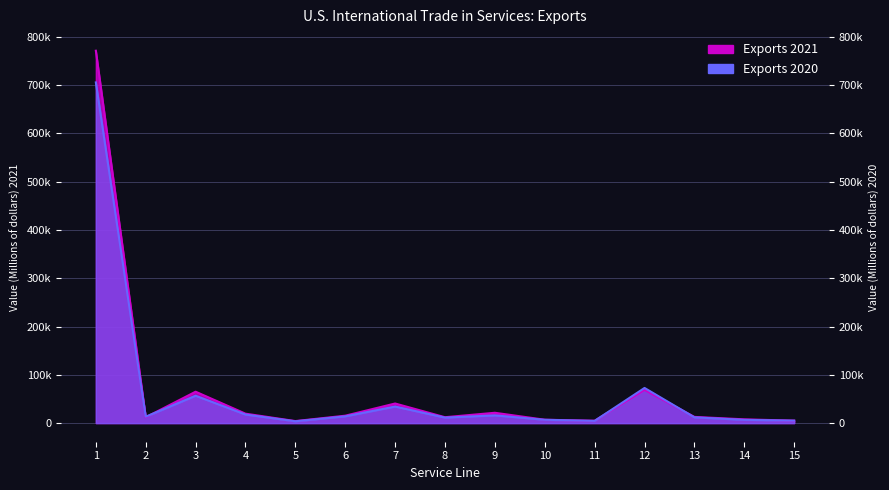

Which category has the lowest value across all series?

5